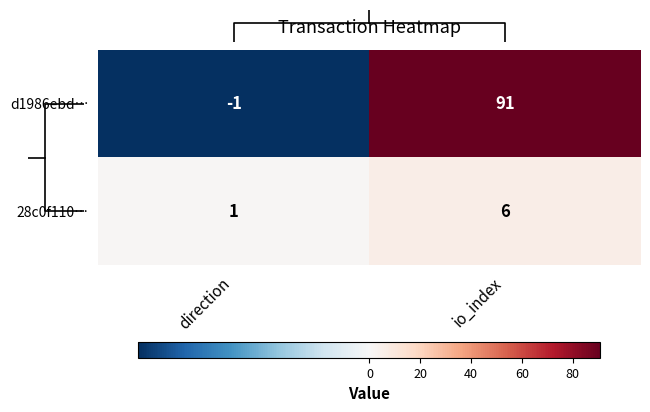

How many values in d1986ebd… are above zero?

1